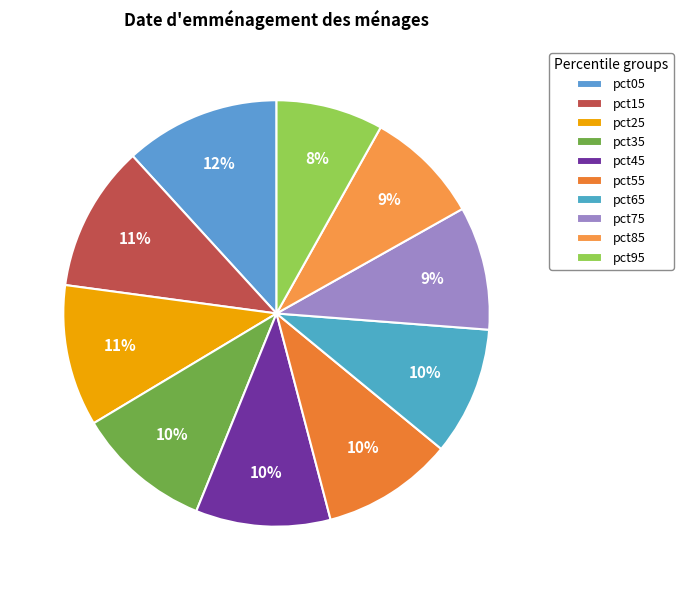

How many slices are in this pie chart?

10